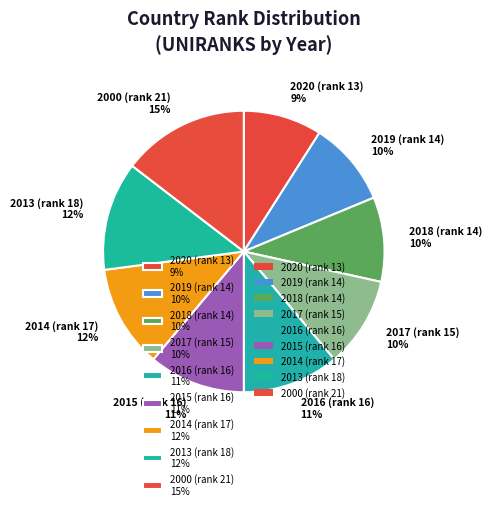

Is there a majority slice in this chart?

No